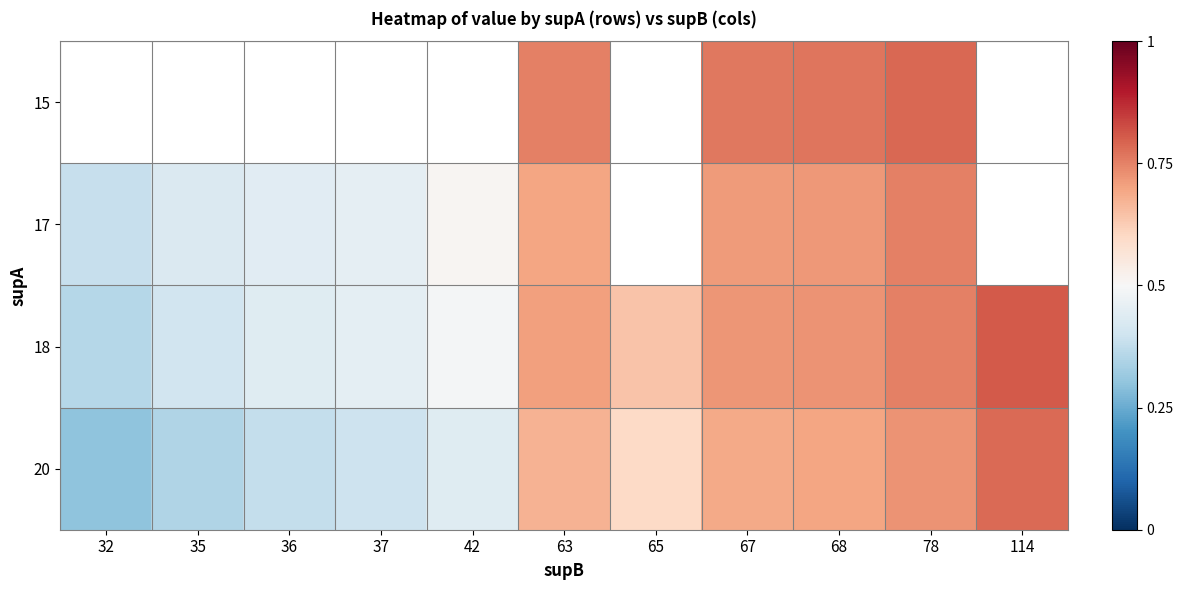

Count the 17 values in the range 0 to 1.

9